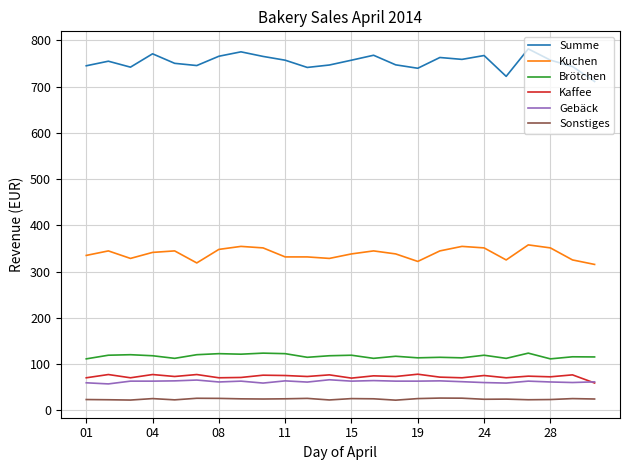

What is the smallest value displayed?

22.1